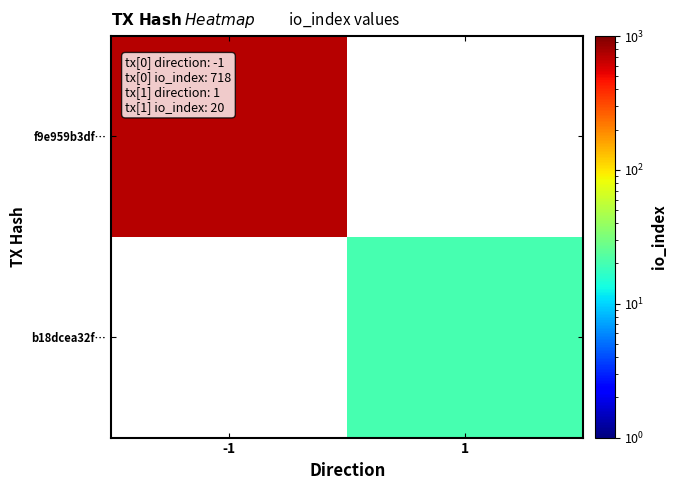

How many series are shown in this chart?

2